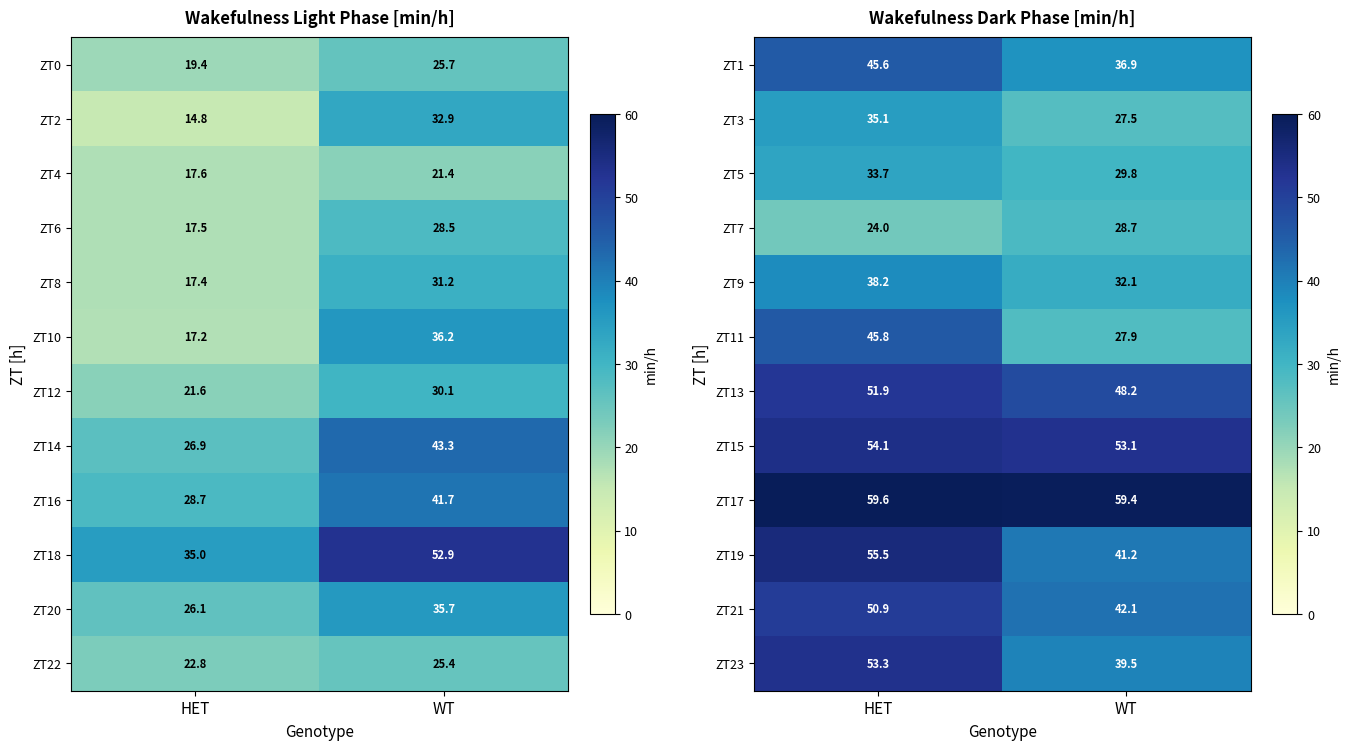

True or false: ZT9 has a value of 11.0 at WT.

False